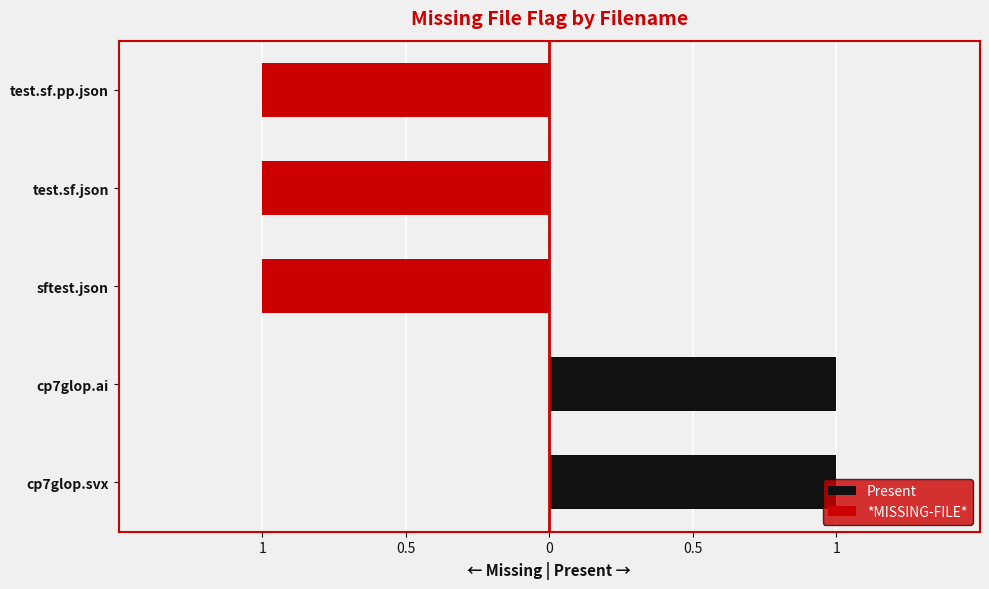

What is the difference between the second highest and second lowest values in the *MISSING-FILE* series?

1